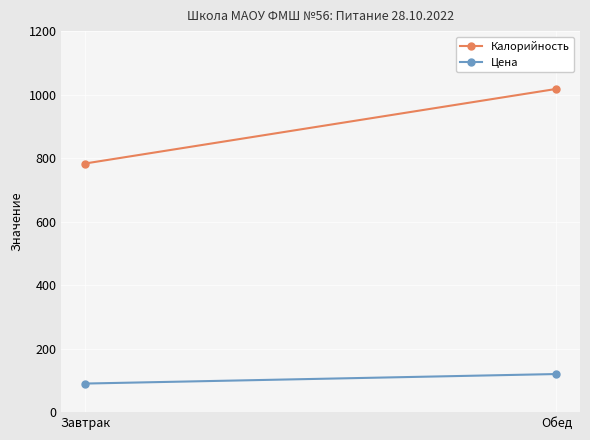

What is the difference between the Цена values at Завтрак and Обед?

30